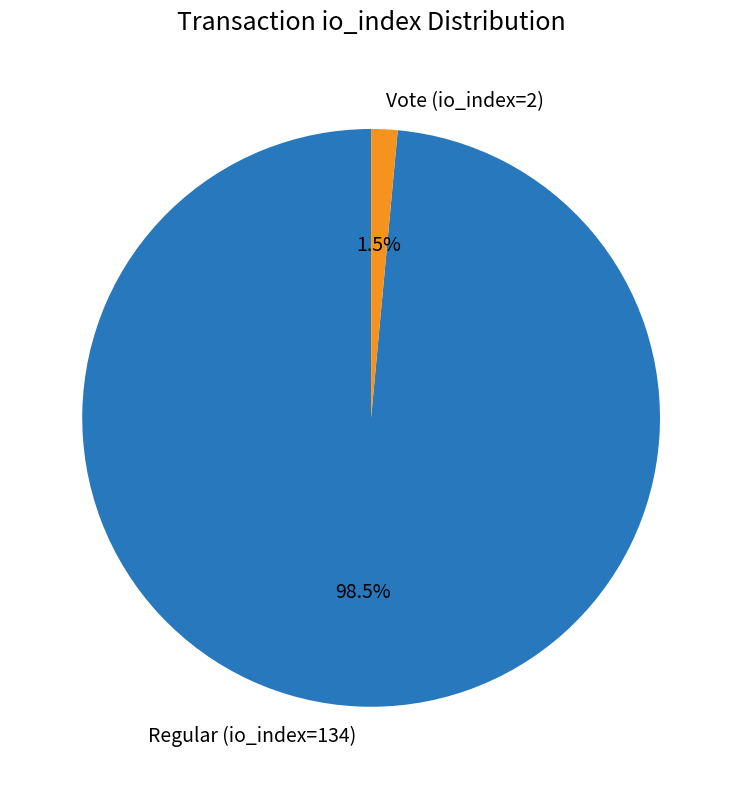

How many segments does this pie chart have?

2